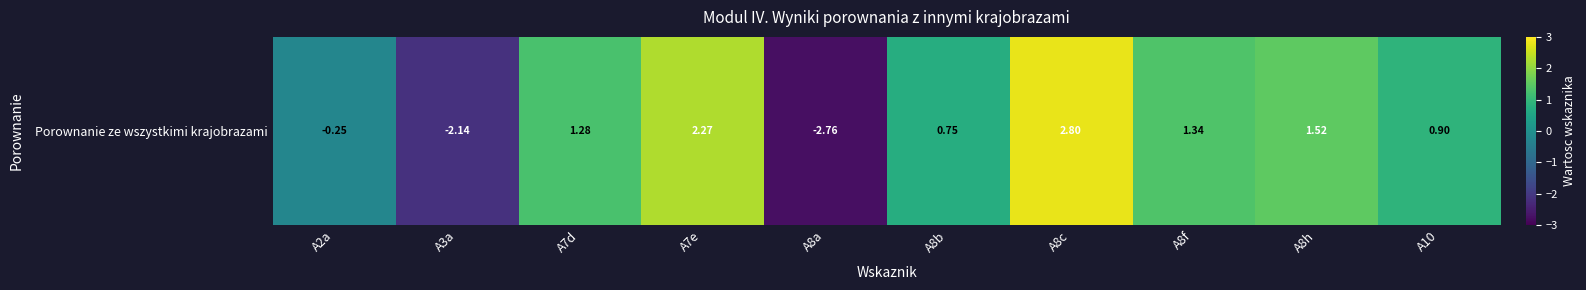

List the labels in order of value, smallest first.

A8a, A3a, A2a, A8b, A10, A7d, A8f, A8h, A7e, A8c